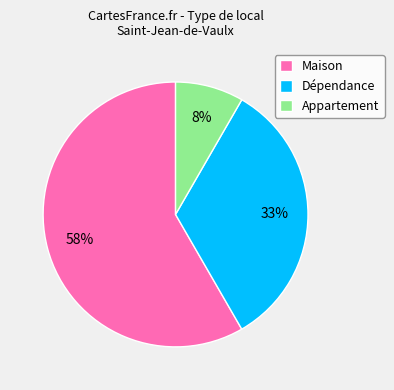

Do Maison and Appartement together represent more than half of the pie?

Yes